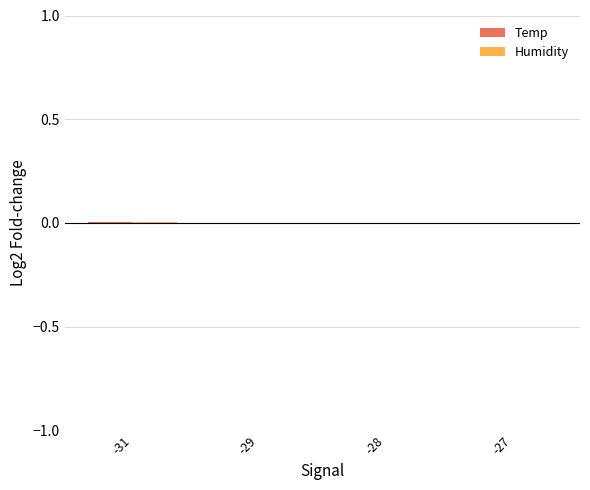

Where does the Humidity series first go above 0?

-31